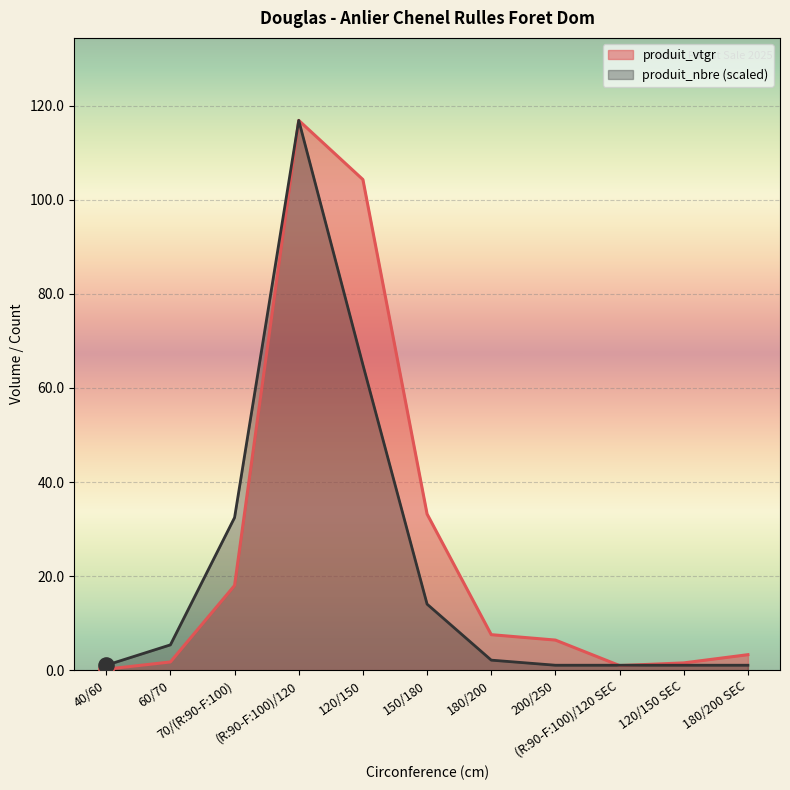

Is the value of produit_vtgr at 40/60 greater than the value of produit_nbre at 180/200?

No